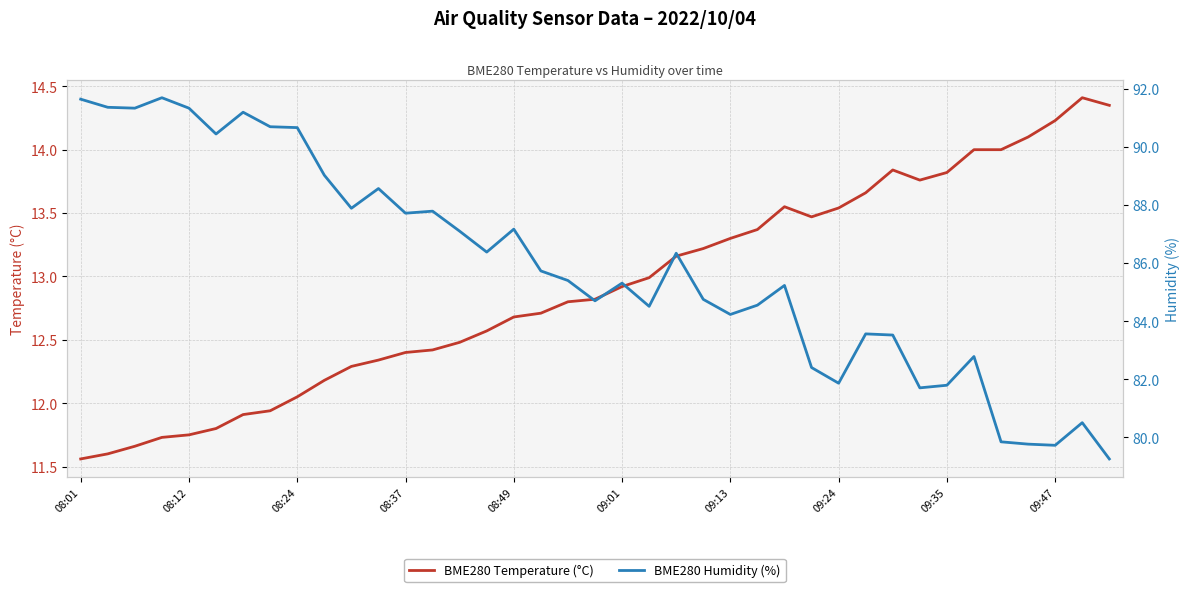

At how many categories does at least one series exceed 25?

39